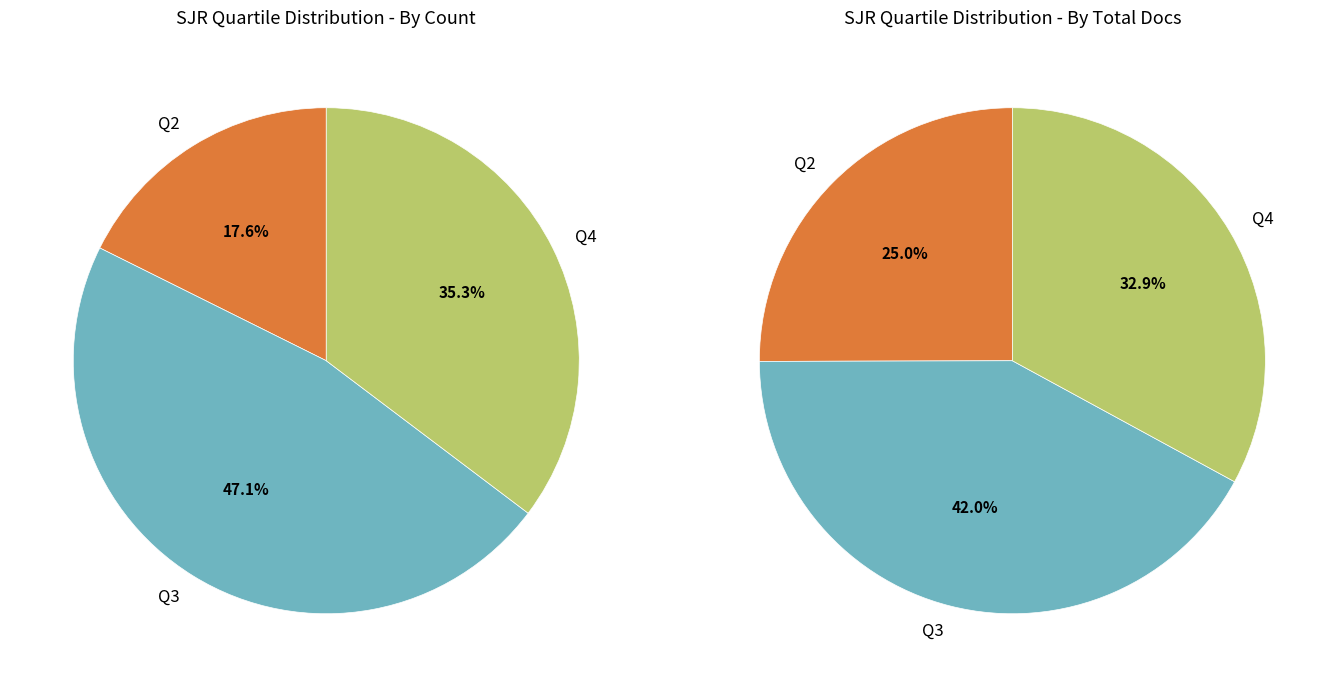

Rank the categories by value from lowest to highest.

Q2, Q4, Q3